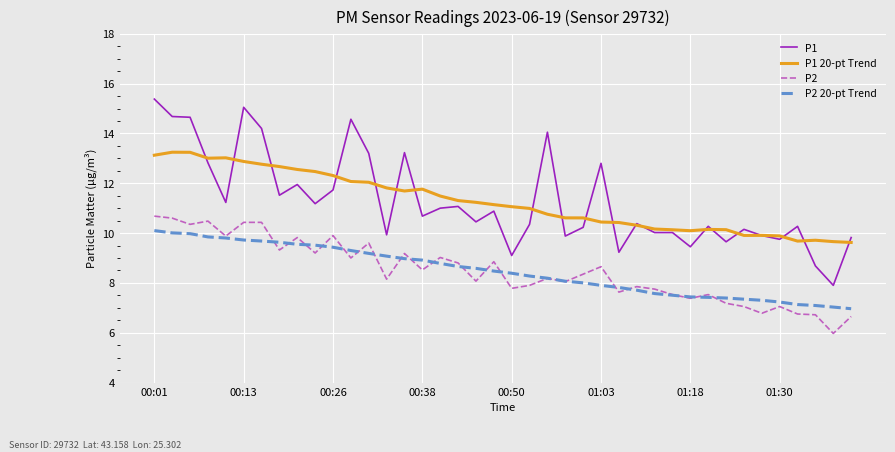

Which series has the largest range (max minus min)?

P1